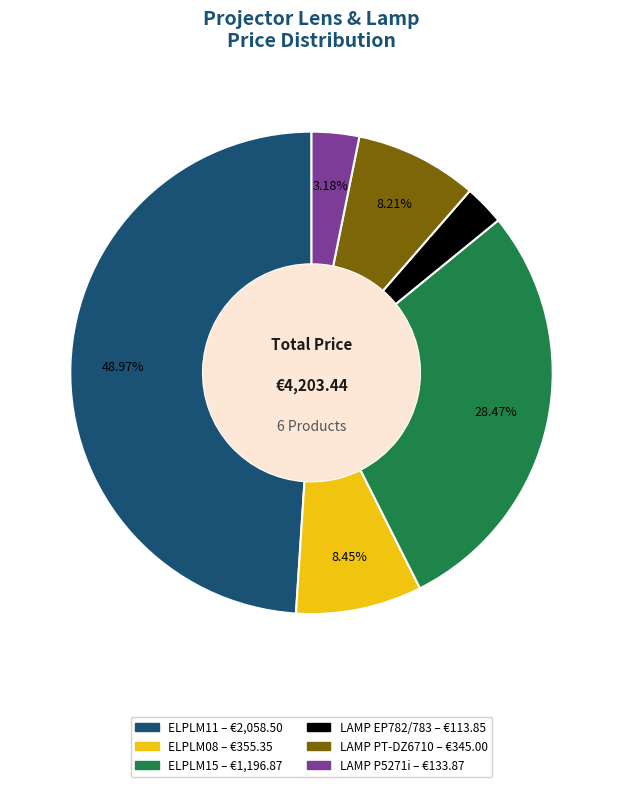

Is there a majority slice in this chart?

No